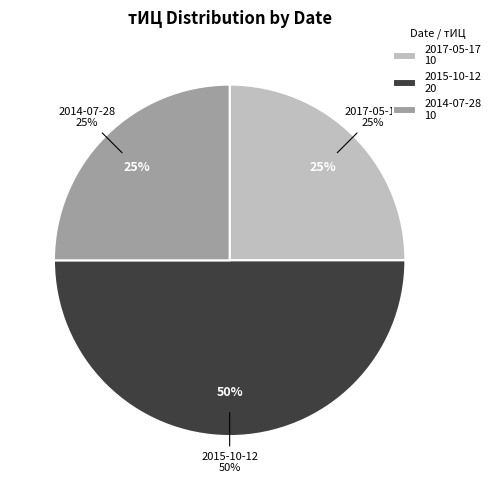

Combined, do 2014-07-28 and 2015-03-16 account for over 50%?

No